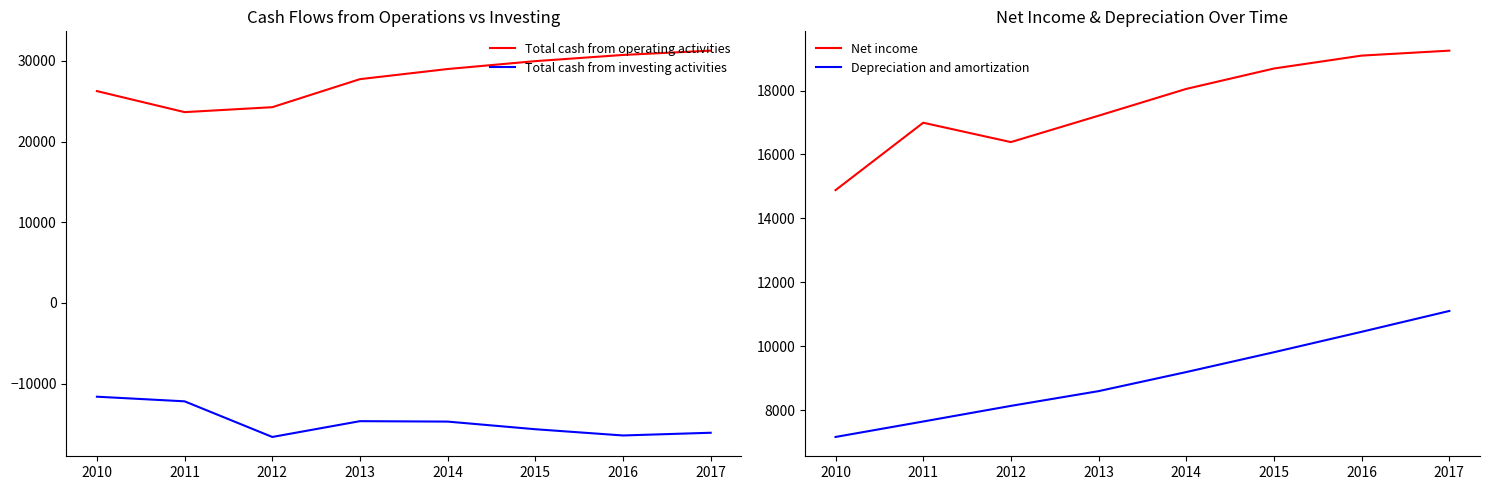

Reading left to right, extract all data points from this chart.

Total cash from operating activities: 26249.0	23643.0	24255.0	27730.1	28985.3	29961.5	30728.7	31261.1
Total cash from investing activities: -11620.0	-12193.0	-16609.0	-14651.0	-14704.7	-15651.6	-16424.2	-16087.0
Net income: 14883.0	16993.0	16387.0	17213.2	18052.0	18690.3	19094.2	19249.3
Depreciation and amortization: 7157.0	7641.0	8130.0	8591.7	9188.6	9809.4	10448.9	11101.1